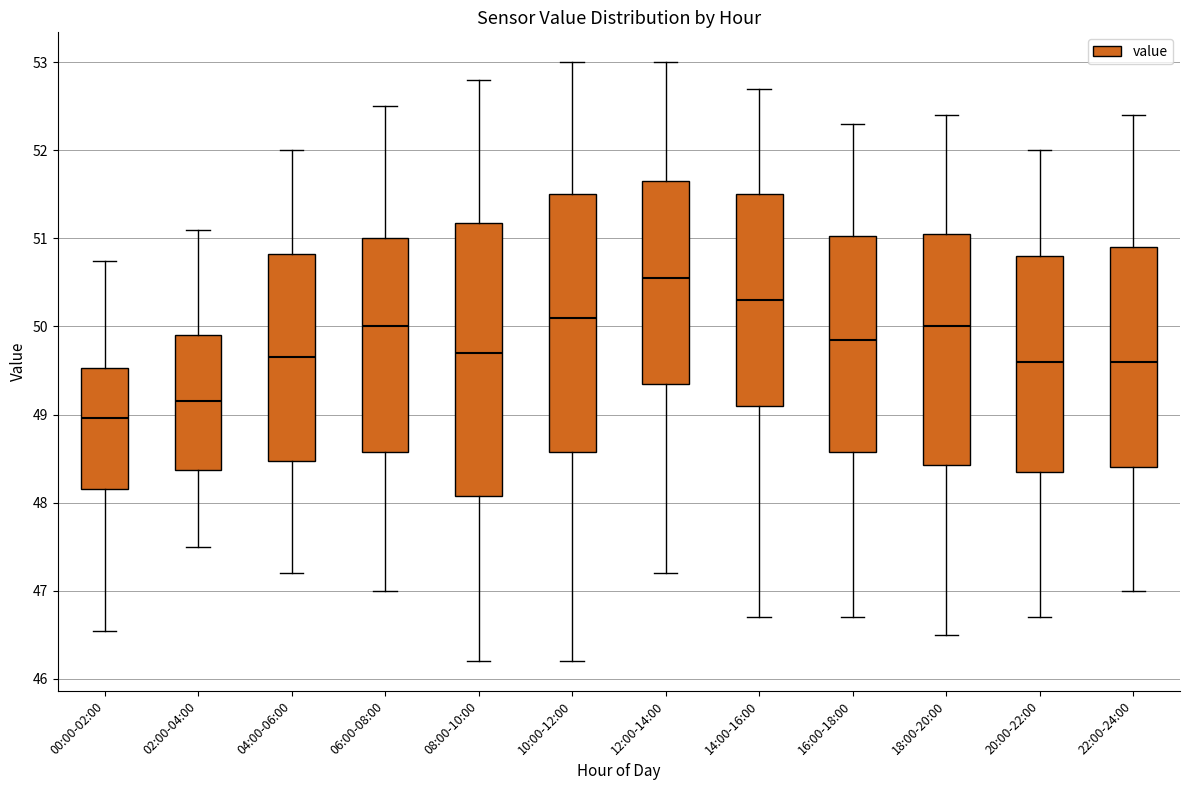

Reading left to right, transcribe this box plot: for each box, give where its median line is, the range the box spans, and where its two whiskers end, as read against the y-axis. The values are not printed on the chart, so give them approximately, as read against the axis.

00:00-02:00: median 49.0, box 48.2 to 49.5, whiskers 46.5 to 50.7
02:00-04:00: median 49.2, box 48.4 to 49.9, whiskers 47.5 to 51.1
04:00-06:00: median 49.7, box 48.5 to 50.8, whiskers 47.2 to 52.0
06:00-08:00: median 50.0, box 48.6 to 51.0, whiskers 47.0 to 52.5
08:00-10:00: median 49.7, box 48.1 to 51.2, whiskers 46.2 to 52.8
10:00-12:00: median 50.1, box 48.6 to 51.5, whiskers 46.2 to 53.0
12:00-14:00: median 50.6, box 49.4 to 51.7, whiskers 47.2 to 53.0
14:00-16:00: median 50.3, box 49.1 to 51.5, whiskers 46.7 to 52.7
16:00-18:00: median 49.9, box 48.6 to 51.0, whiskers 46.7 to 52.3
18:00-20:00: median 50.0, box 48.4 to 51.1, whiskers 46.5 to 52.4
20:00-22:00: median 49.6, box 48.4 to 50.8, whiskers 46.7 to 52.0
22:00-24:00: median 49.6, box 48.4 to 50.9, whiskers 47.0 to 52.4